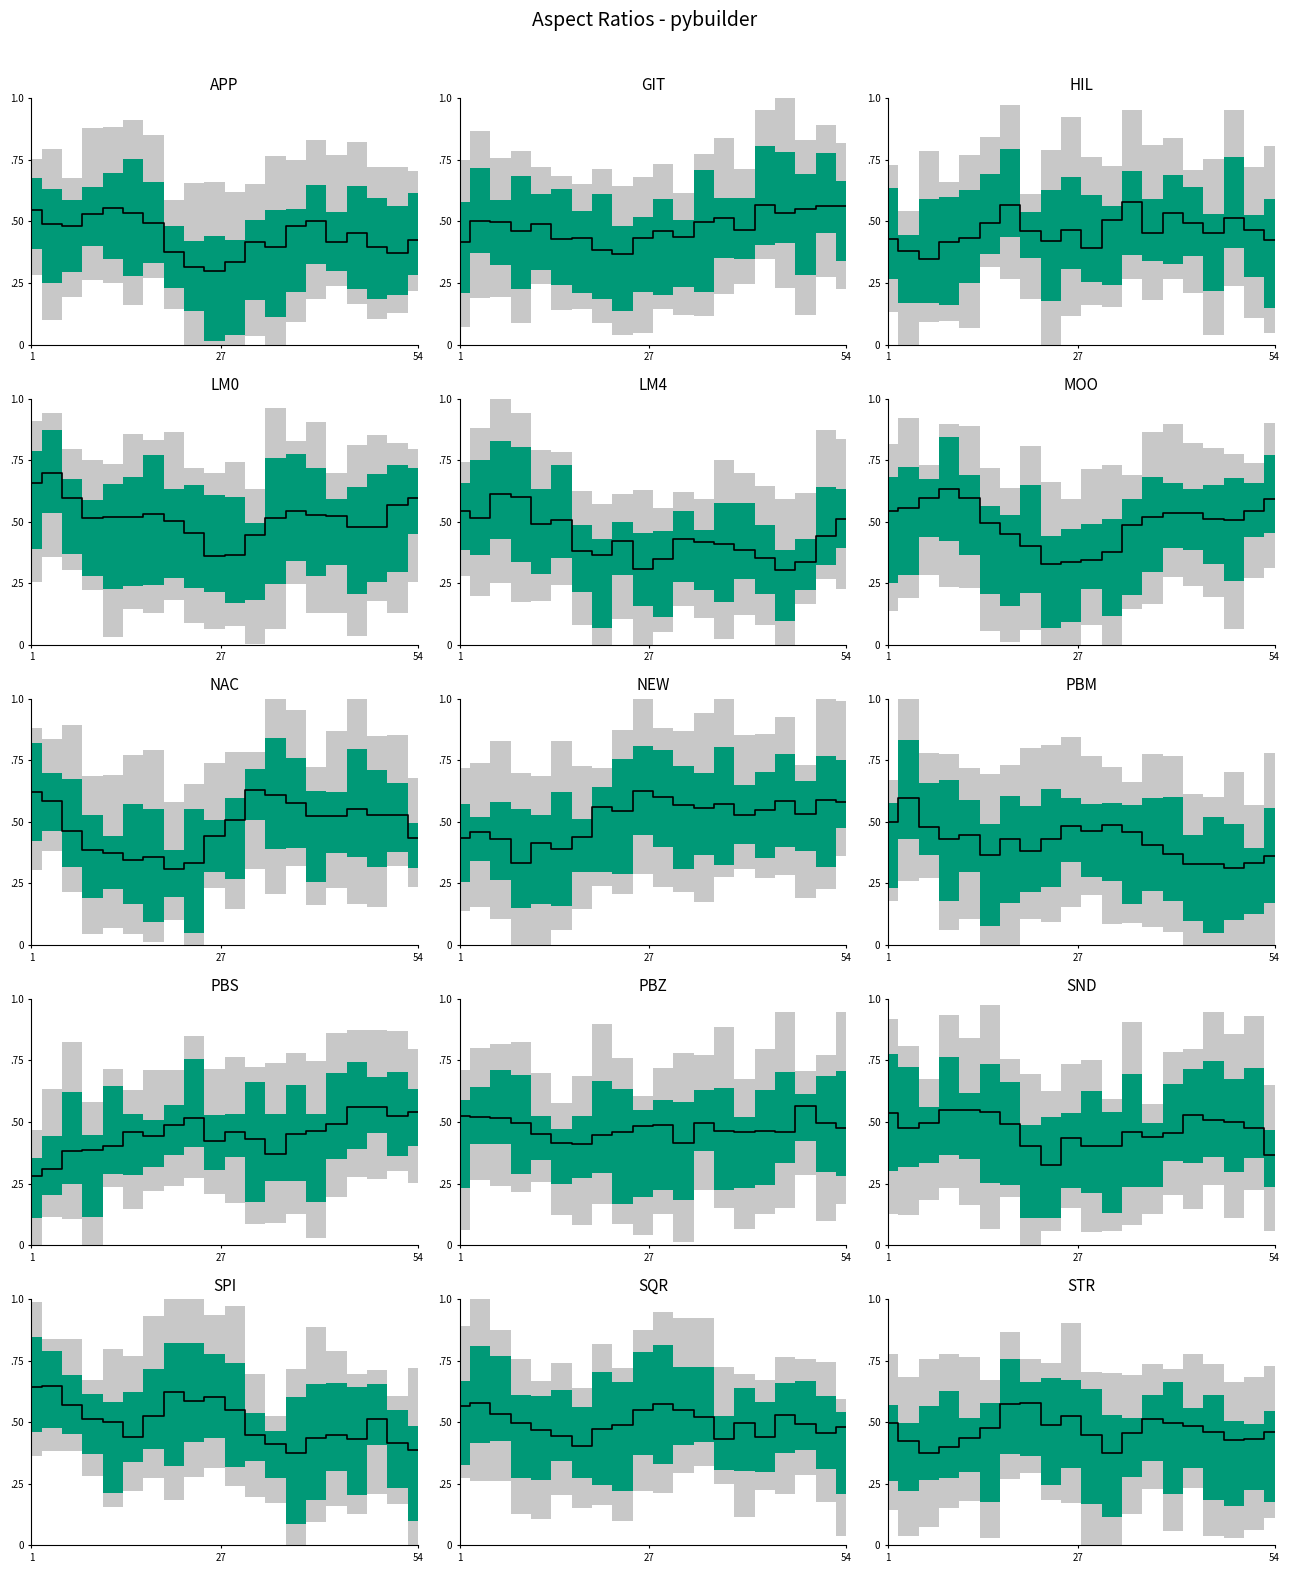

How many points are higher than both their immediate neighbors (excluding endpoints)?

3